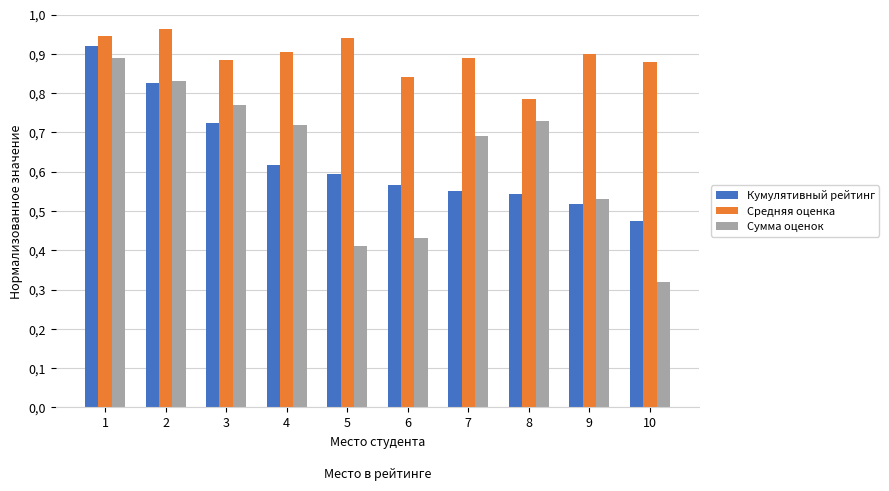

Reading left to right, transcribe all the data shown in this chart.

Кумулятивный рейтинг: 0.9	0.8	0.7	0.6	0.6	0.6	0.6	0.5	0.5	0.5
Средняя оценка: 0.9	1.0	0.9	0.9	0.9	0.8	0.9	0.8	0.9	0.9
Сумма оценок: 0.9	0.8	0.8	0.7	0.4	0.4	0.7	0.7	0.5	0.3